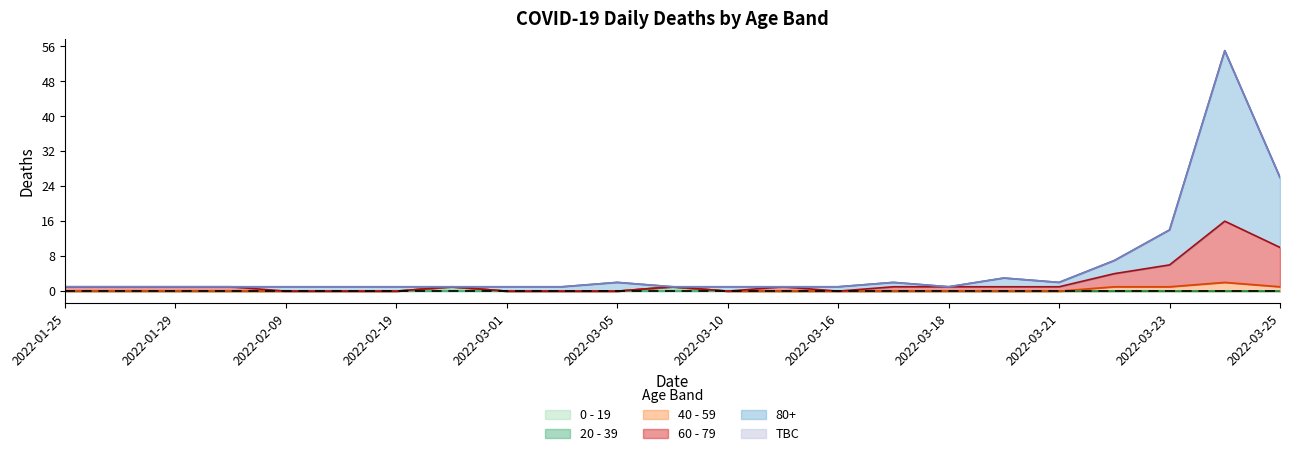

The value of 80+ at 2022-03-18 is 1. True or false?

False